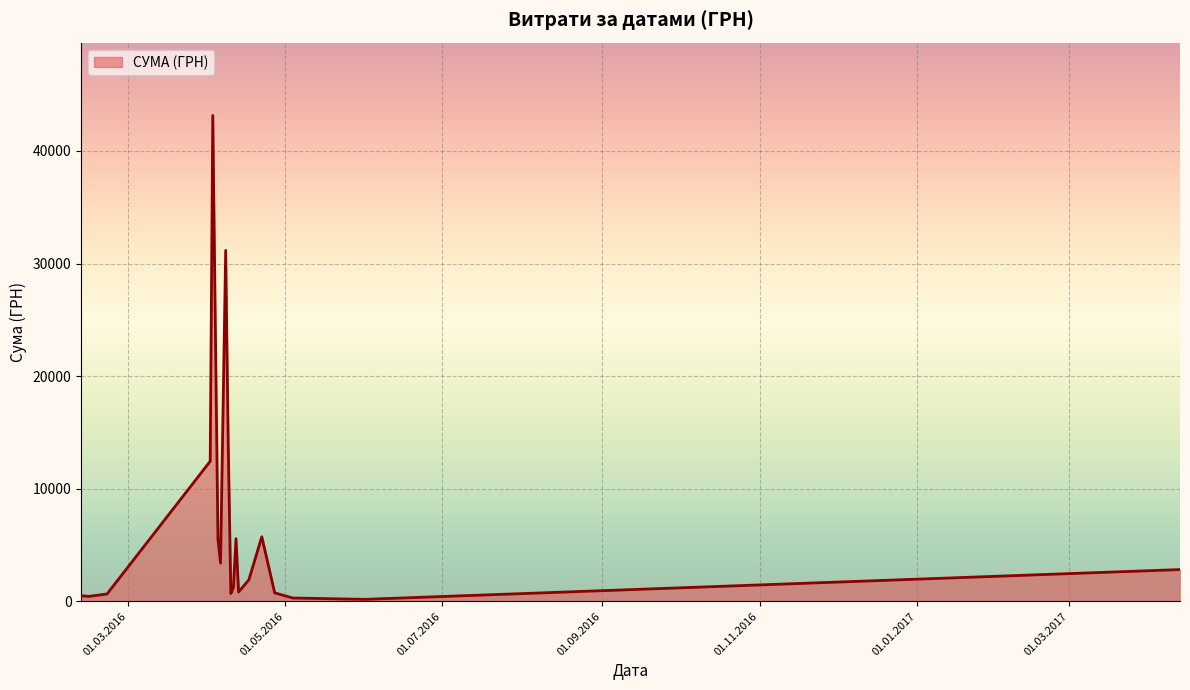

What is the difference between the maximum and minimum values?

42971.0